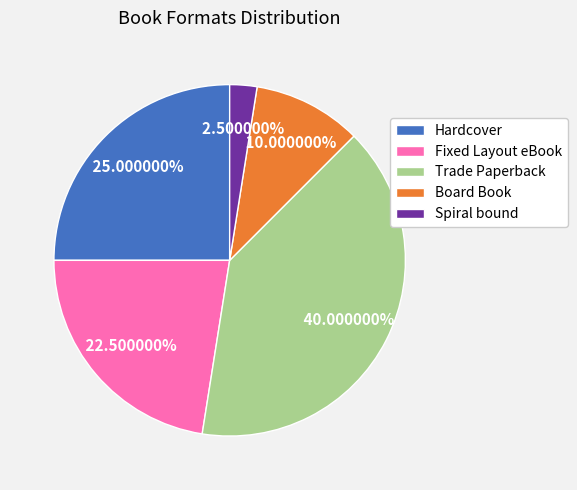

Rank the categories by value from highest to lowest.

Trade Paperback, Hardcover, Fixed Layout eBook, Board Book, Spiral bound